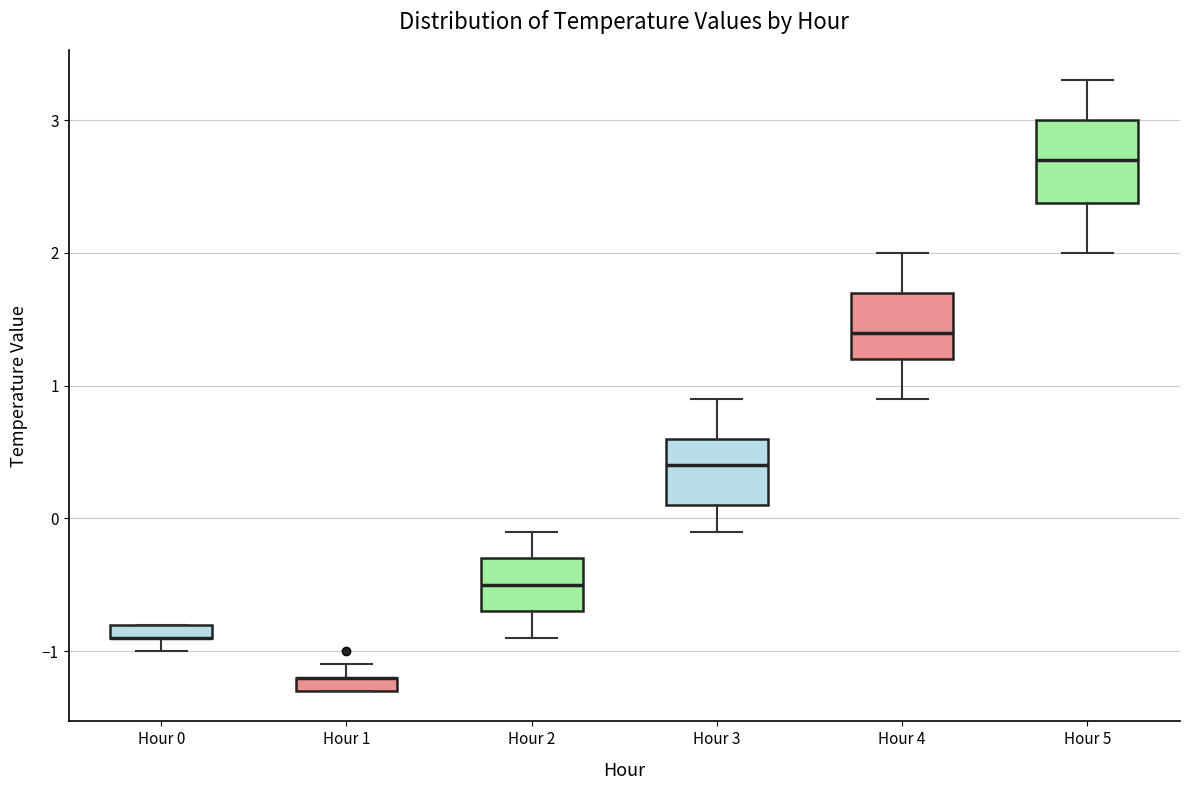

Comparing the boxes themselves (not the whiskers), which one is the tallest?

Hour 5